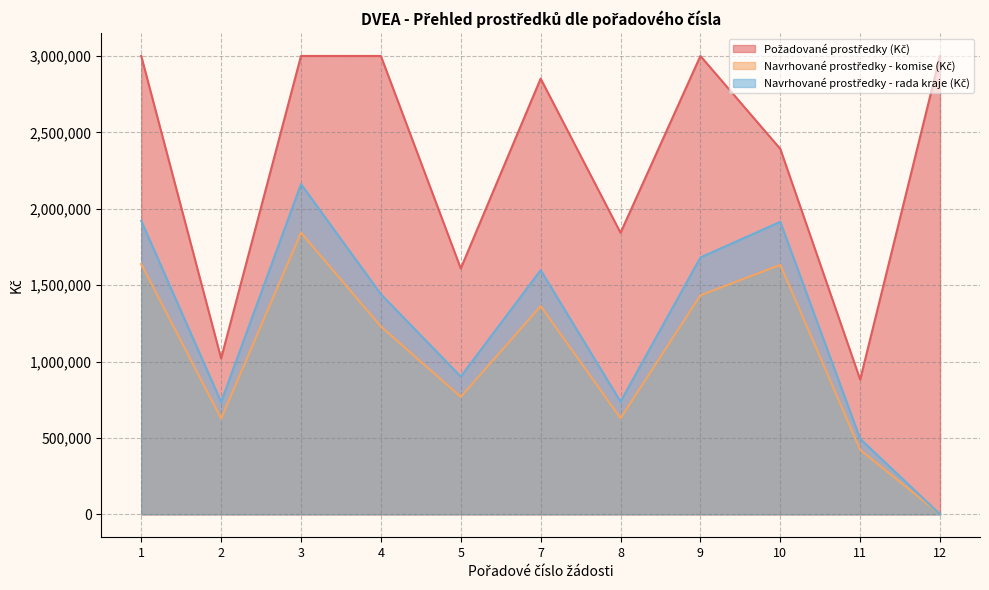

Is it true that Požadované prostředky (Kč) equals 3000000.0 at 1?

True